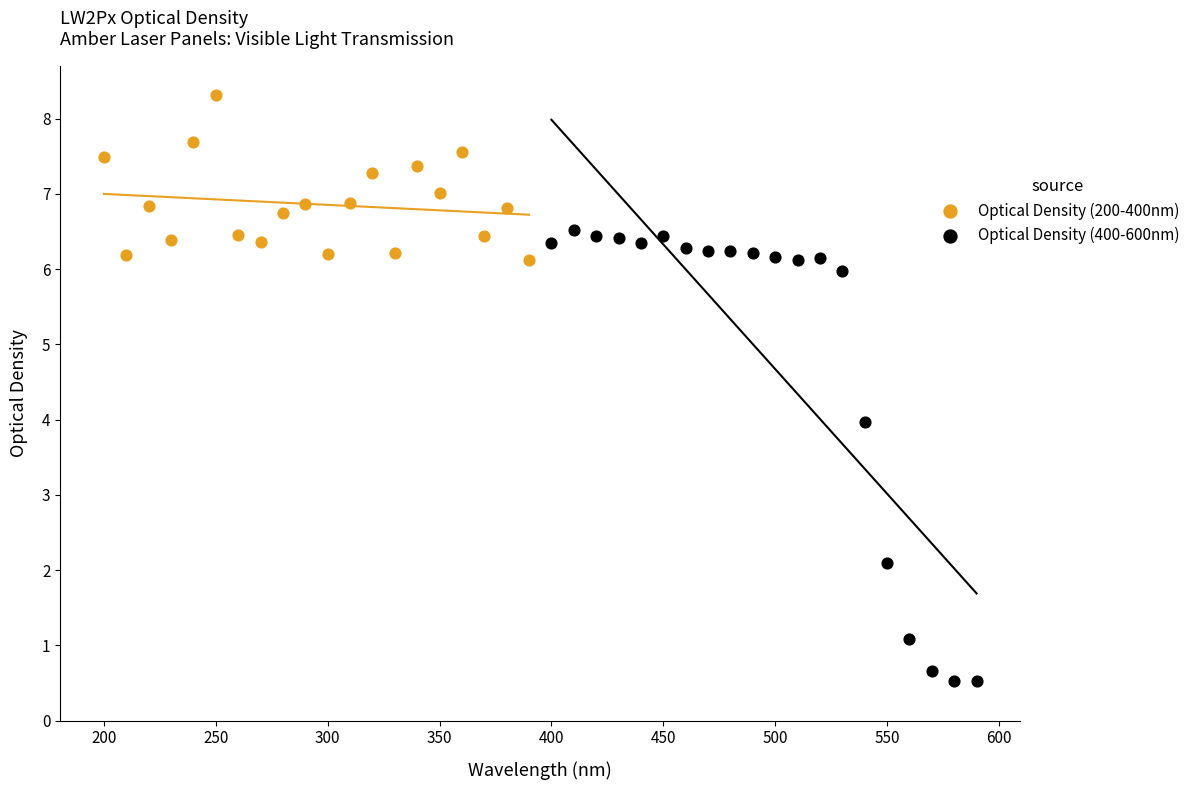

Which series contains the highest Y value?

Optical Density (200-400nm)